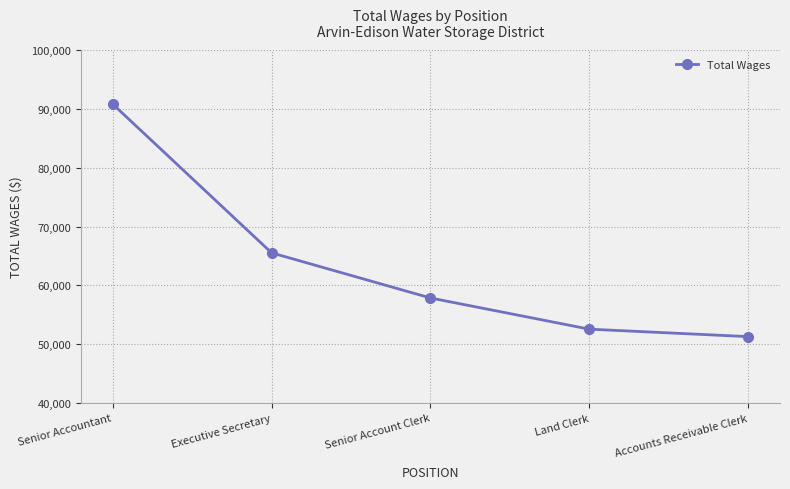

What is the change in value from Land Clerk to Accounts Receivable Clerk?

-1267